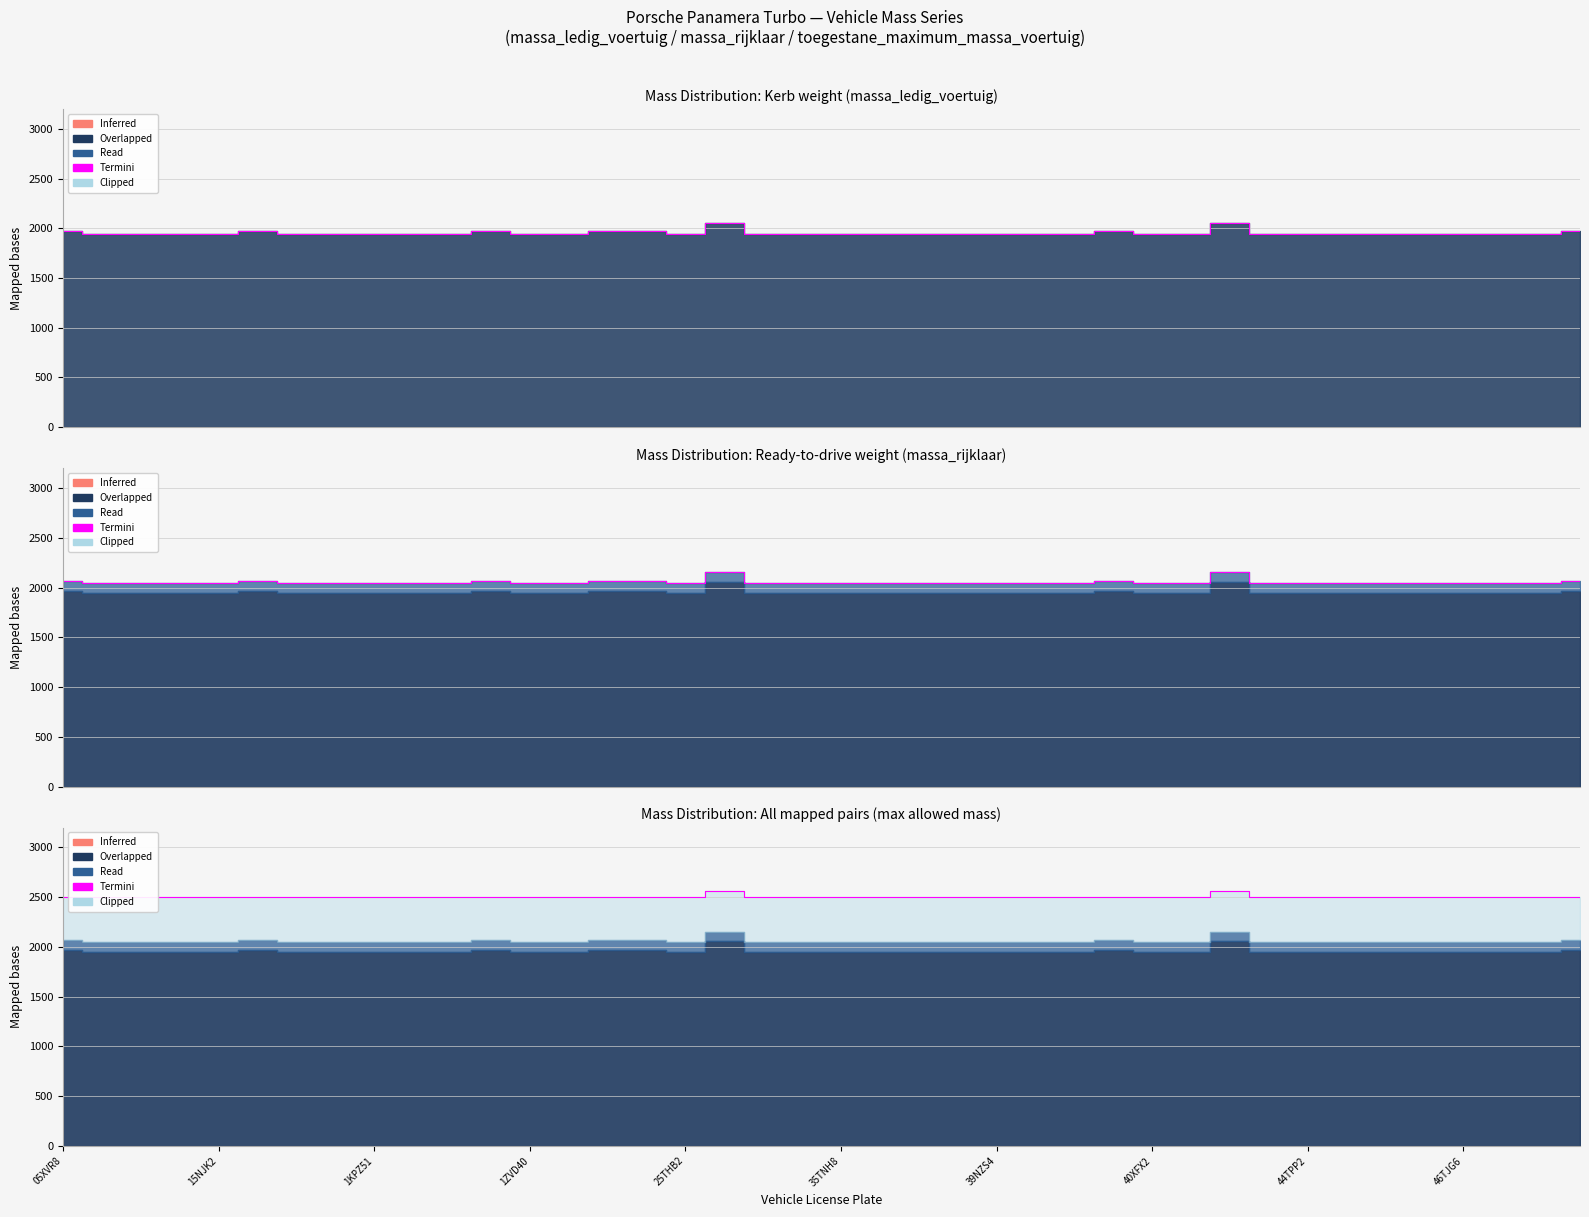

Is it true that the value at 39 is 3626?

False